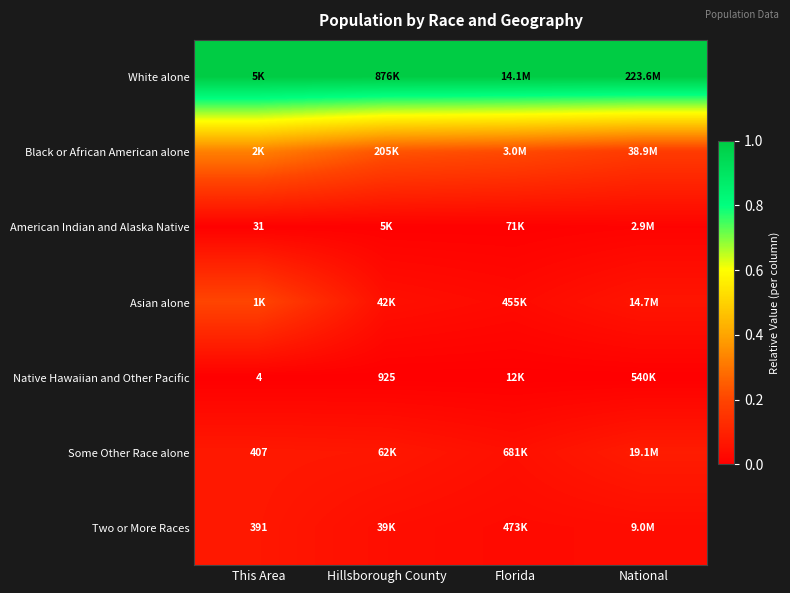

What is the spread (max minus min) of values at National?

1.0